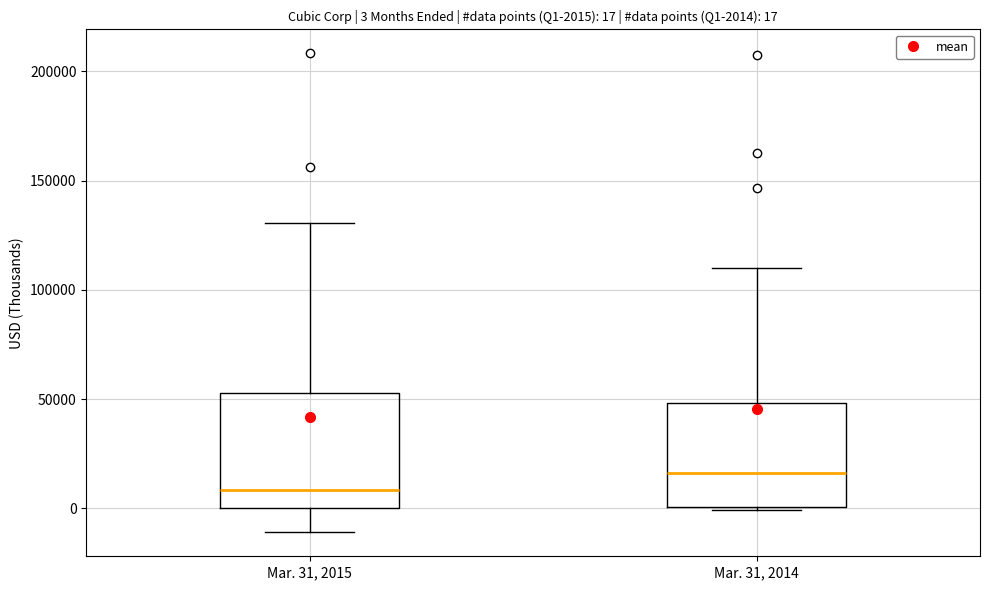

Which box has the highest median line?

Mar. 31, 2014